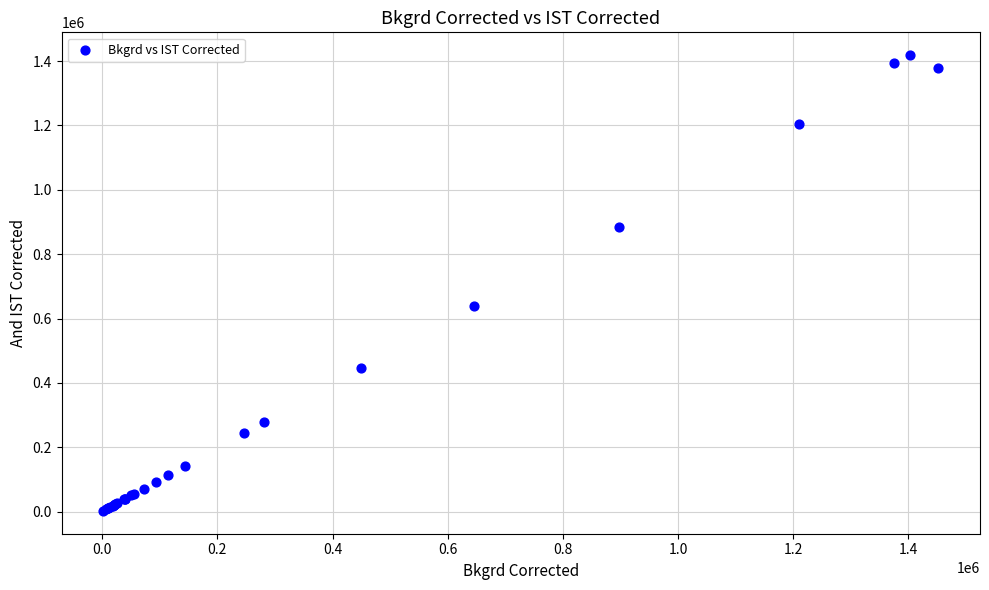

What Y value in the scatter plot is closest to 710239?

638715.4